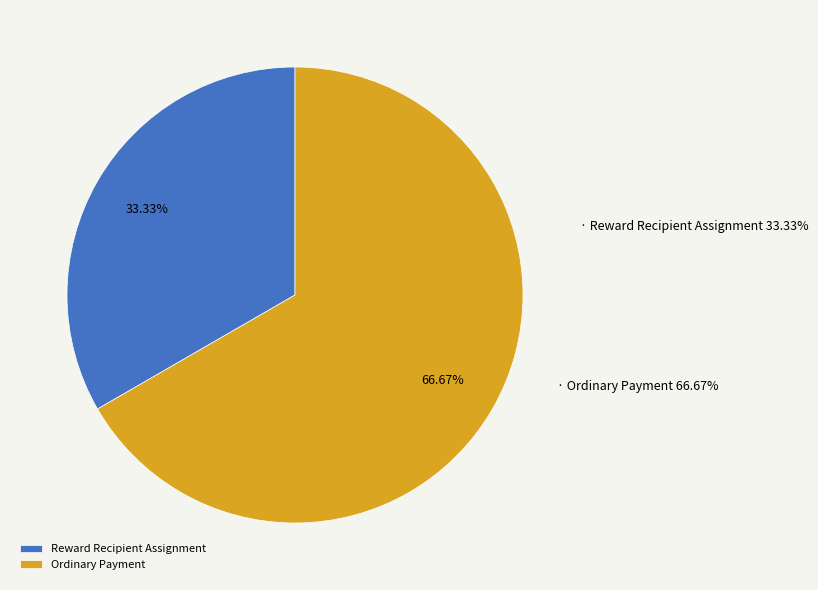

Is the sum of Reward Recipient Assignment and Ordinary Payment greater than half?

Yes